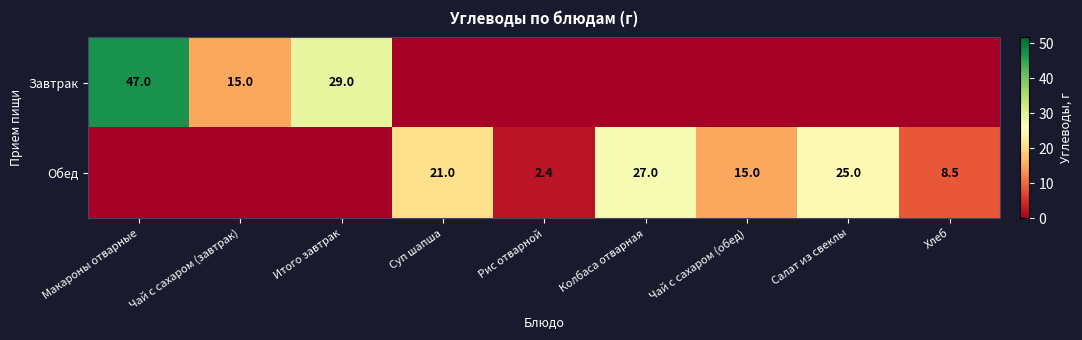

True or false: Обед has a value of 4.1 at Рис отварной.

False